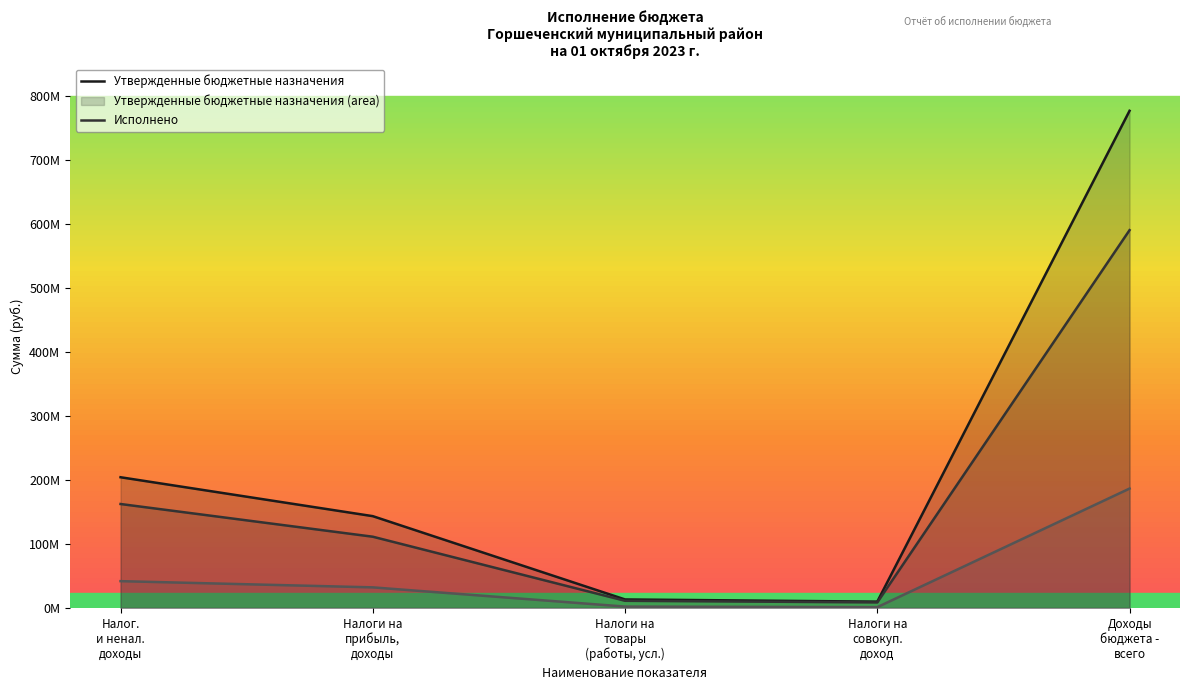

In Утвержденные бюджетные назначения, how many points are lower than both neighbors (excluding endpoints)?

1